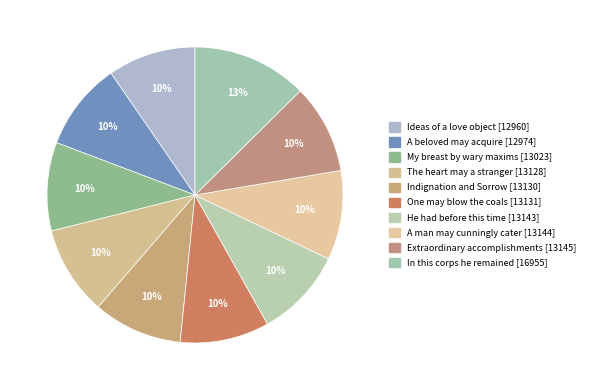

How many slices are in this pie chart?

10